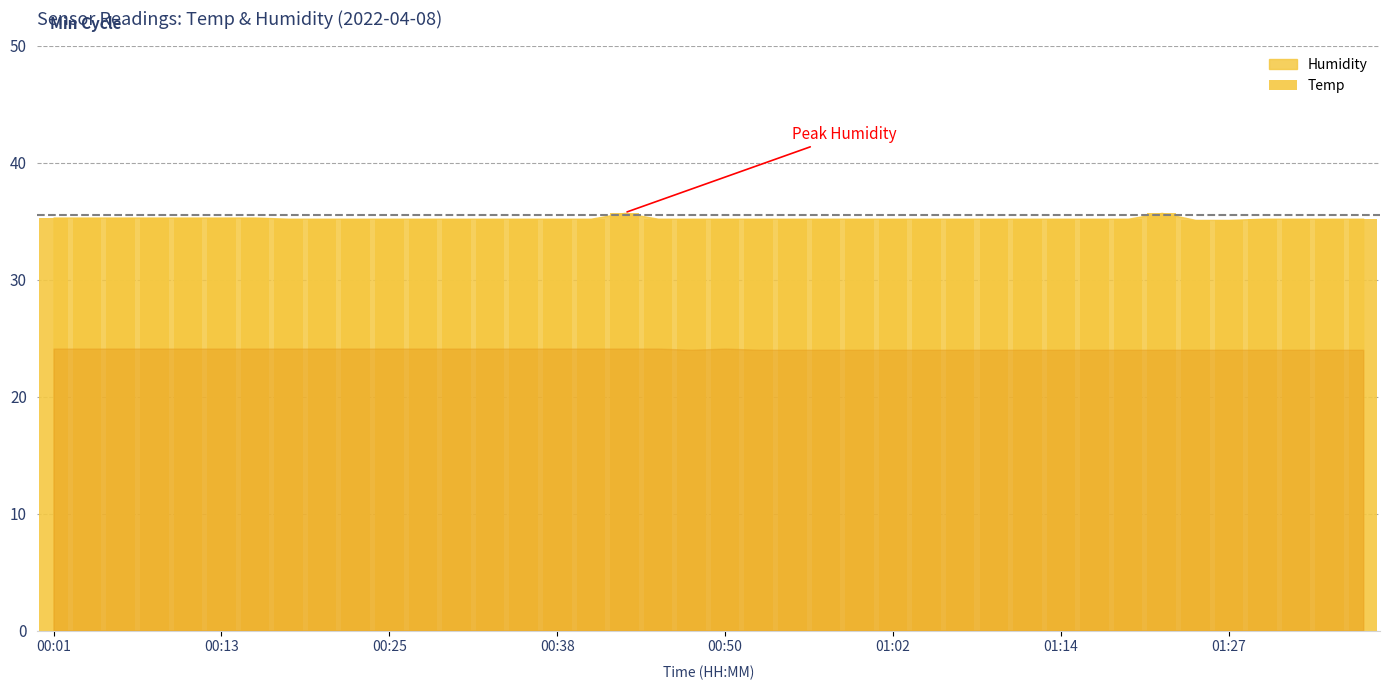

What is the sum of all values?

1409.5